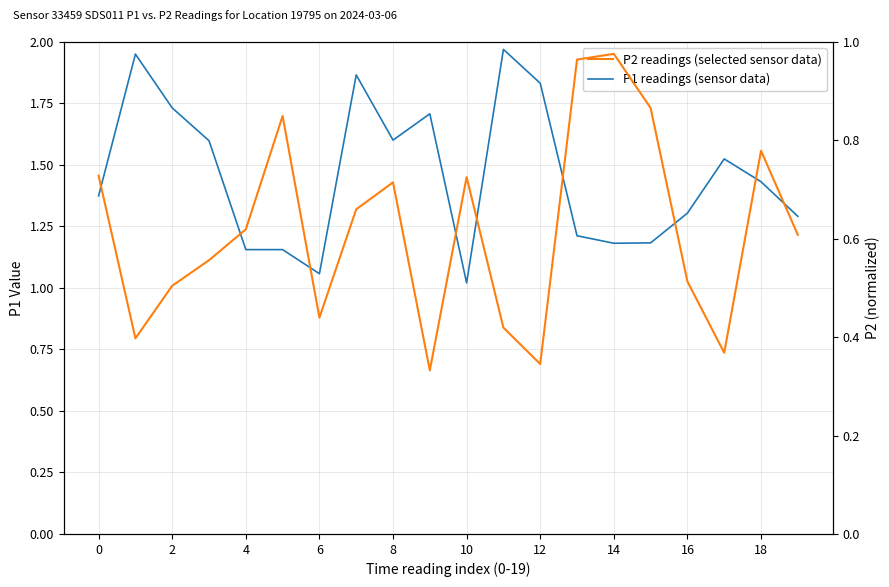

Reading left to right, transcribe all the data shown in this chart.

P1 readings (sensor data): 1.4	2.0	1.7	1.6	1.2	1.2	1.1	1.9	1.6	1.7	1.0	2.0	1.8	1.2	1.2	1.2	1.3	1.5	1.4	1.3
P2 readings (selected sensor data): 0.7	0.4	0.5	0.6	0.6	0.8	0.4	0.7	0.7	0.3	0.7	0.4	0.3	1.0	1.0	0.9	0.5	0.4	0.8	0.6